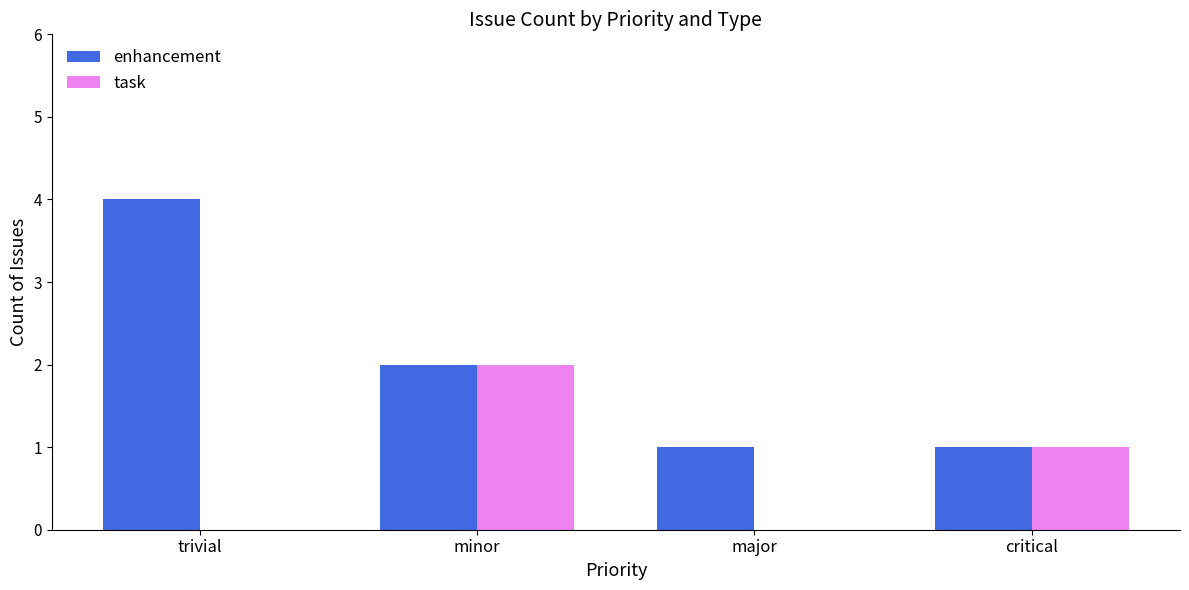

Is it true that enhancement equals 4 at trivial?

True